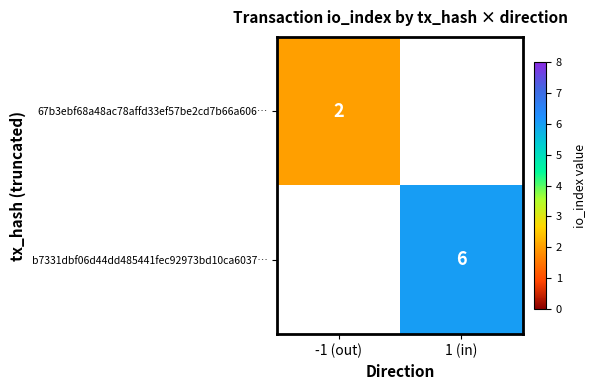

At how many categories does at least one series exceed 5?

1